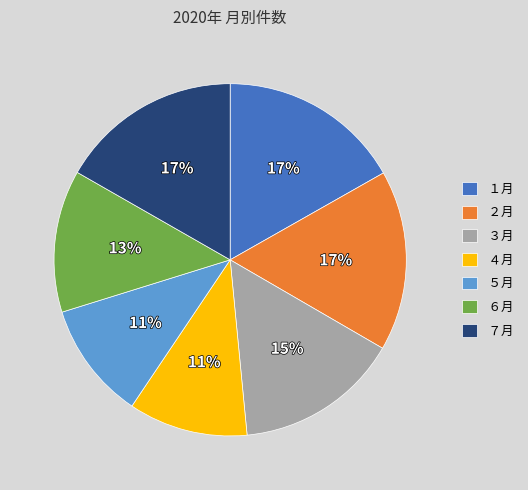

What is the ratio of the value at ２月 to the value at ６月?

1.3